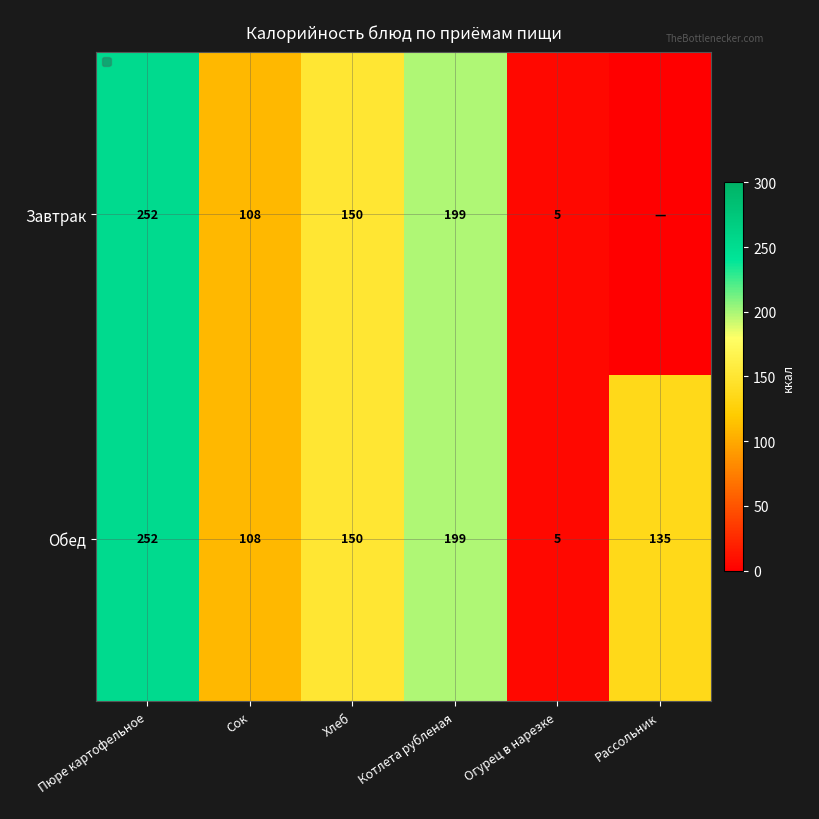

Is it true that Завтрак equals 320.4 at Котлета рубленая?

False